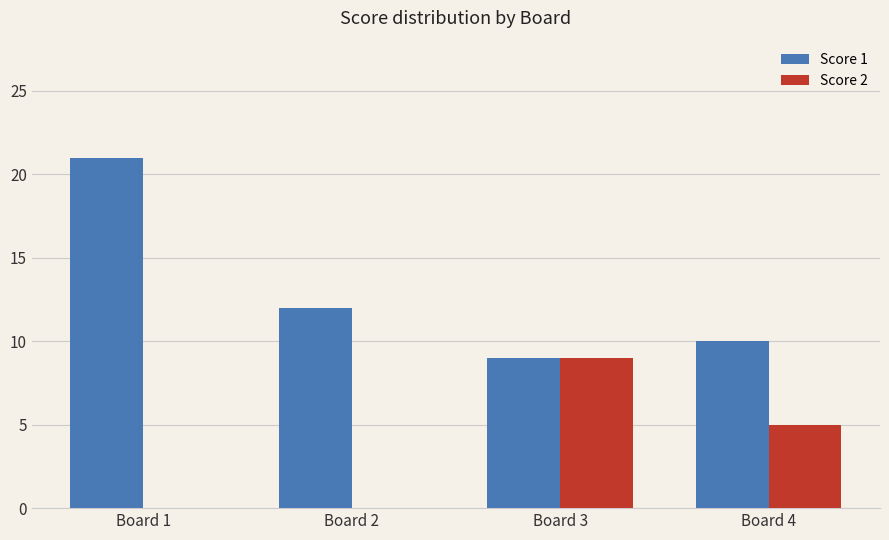

Reading left to right, list all the values displayed in this chart.

Score 1: Board 1=21	Board 2=12	Board 3=9	Board 4=10
Score 2: Board 1=0	Board 2=0	Board 3=9	Board 4=5